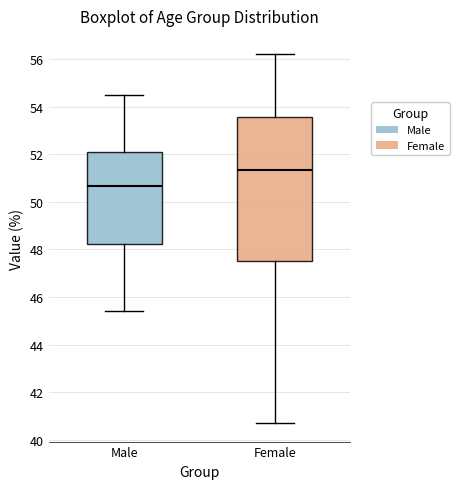

Which box has the lowest median line?

Male